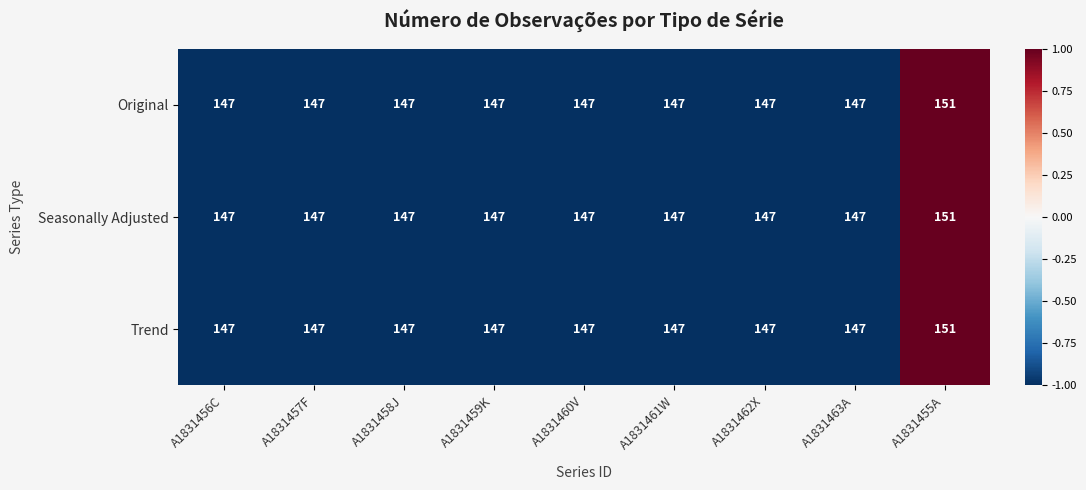

Which category has the highest value in the Trend series?

A1831455A